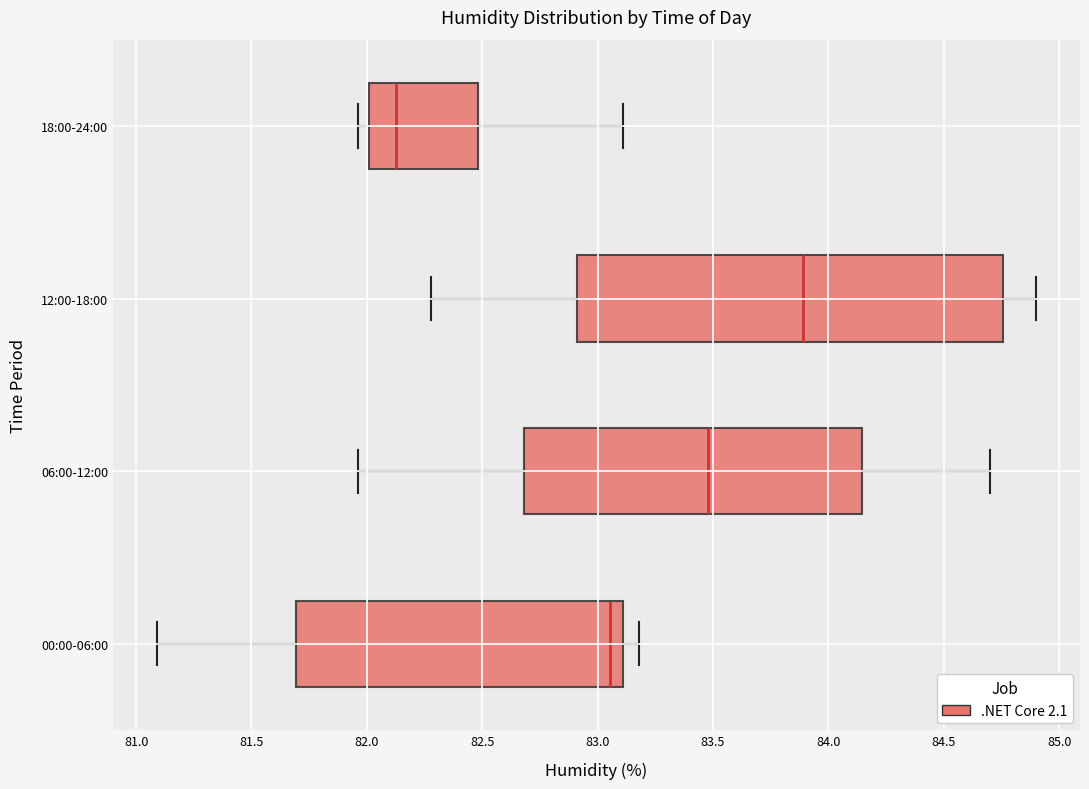

Comparing the boxes themselves (not the whiskers), which one is the widest?

12:00-18:00